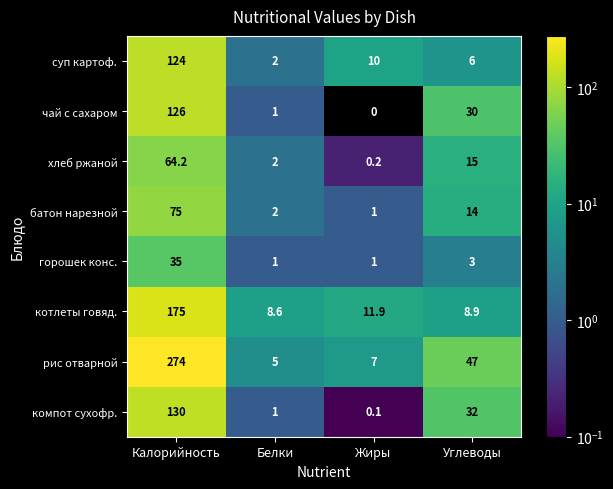

At which label does котлеты говяд. reach its peak?

Калорийность